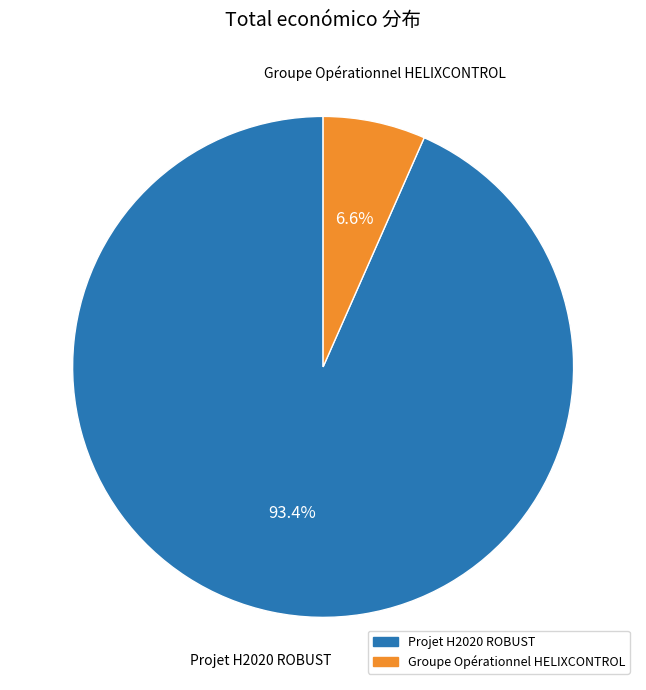

To the nearest percent, what percentage of the pie is Groupe Opérationnel HELIXCONTROL?

7%